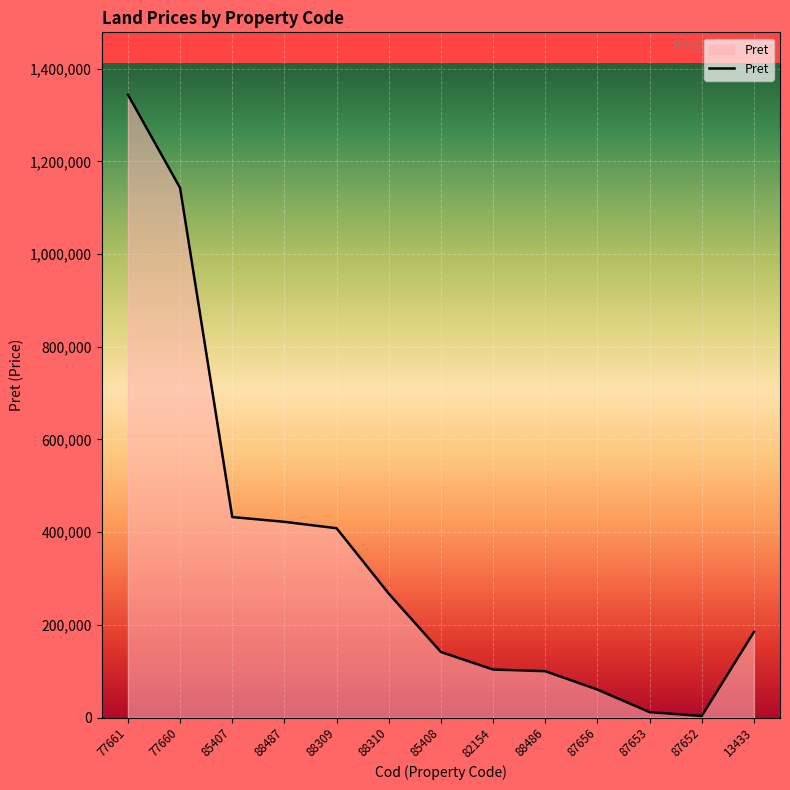

What is the difference between the maximum and second lowest values?

1332529.3